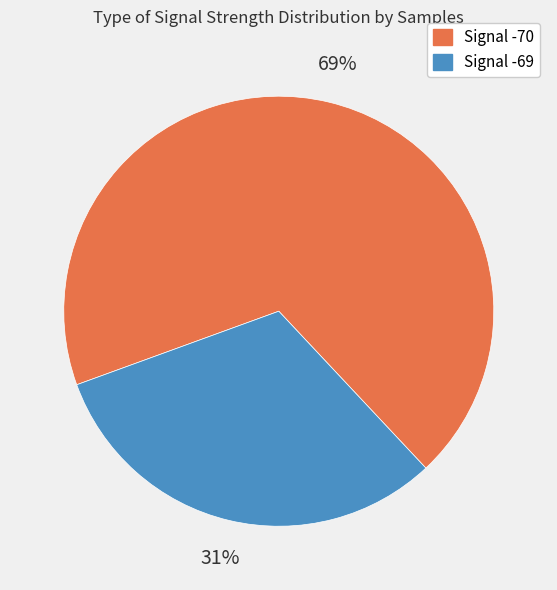

Does any single category account for the majority?

Yes